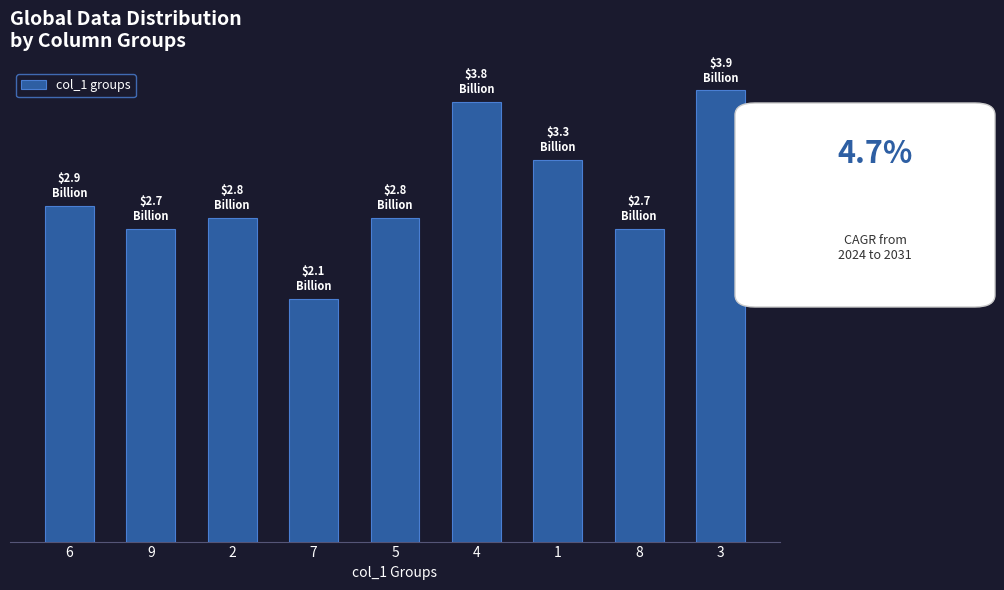

Is it true that the value at 9 is 27?

True